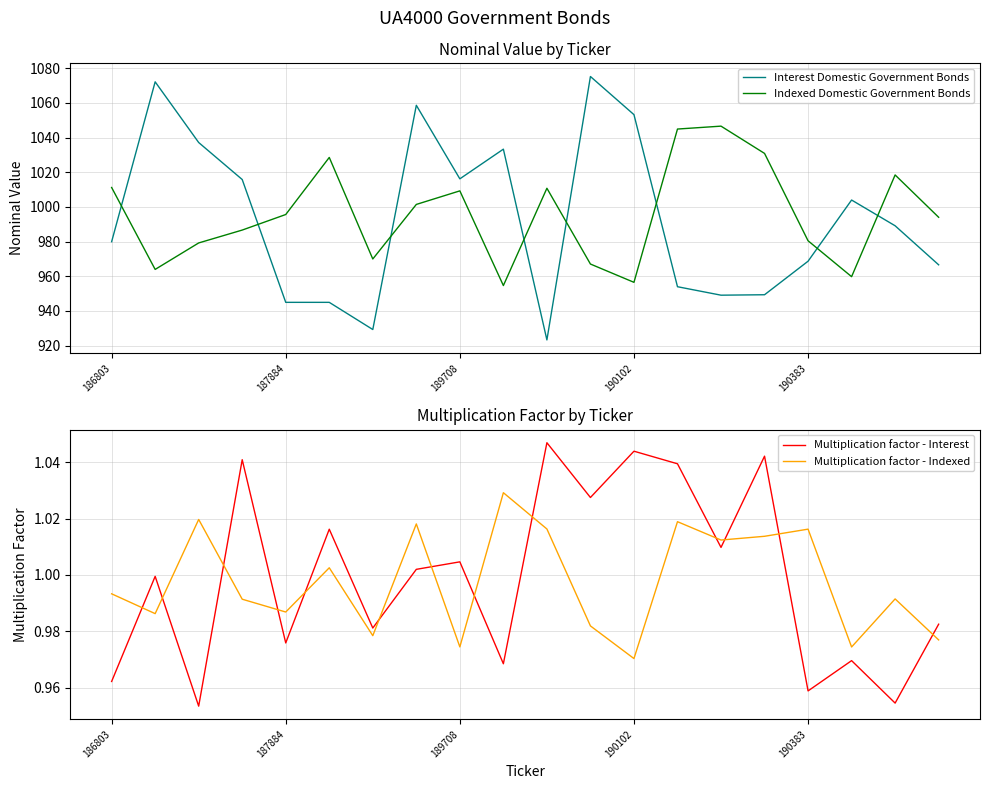

At which label does Indexed Domestic Government Bonds reach its peak?

14